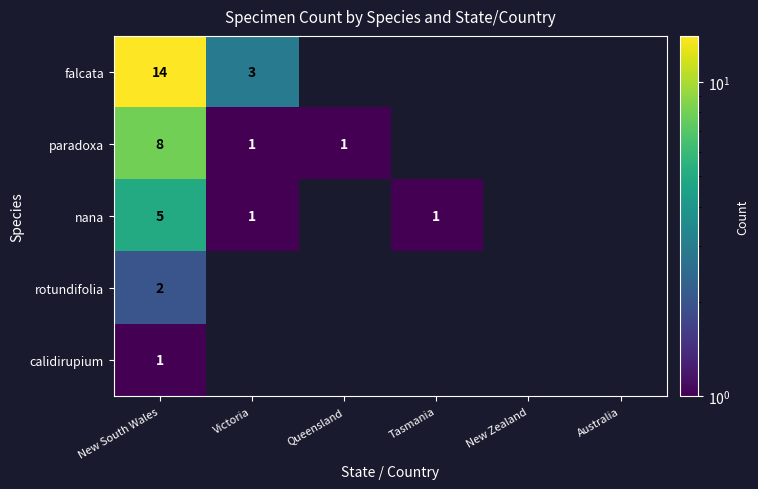

True or false: paradoxa has a value of 1 at Queensland.

True